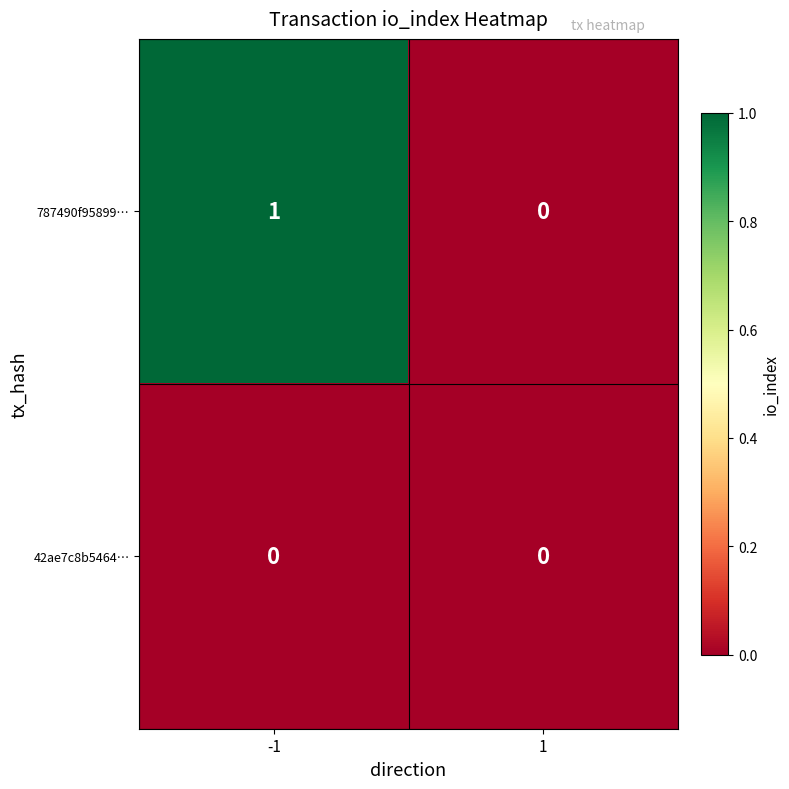

Reading right to left, what are all the values shown in this chart?

787490f95899…: 0	1
42ae7c8b5464…: 0	0